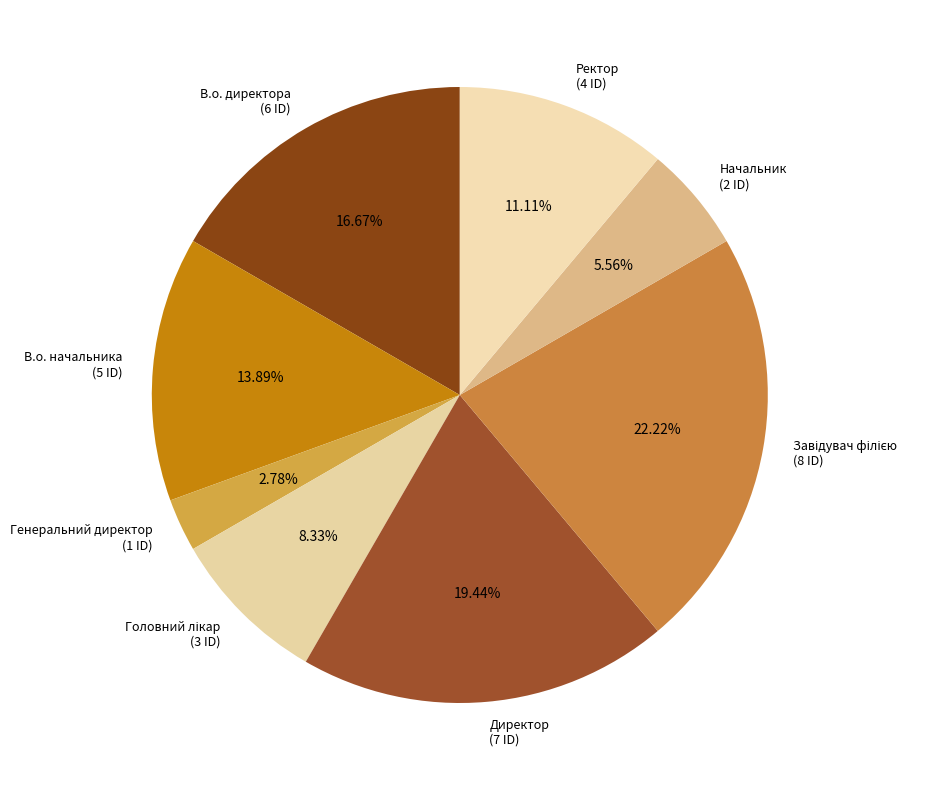

Between Ректор (4 ID) and В.о. начальника (5 ID), which is larger?

В.о. начальника (5 ID)